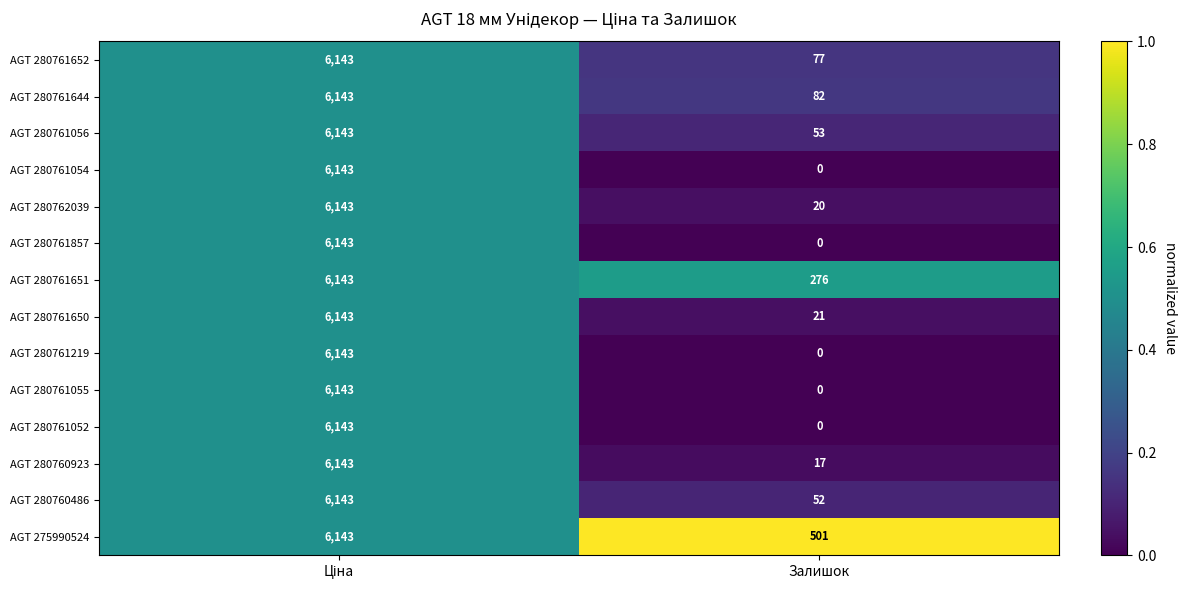

Which series has the largest total across all categories?

AGT 275990524